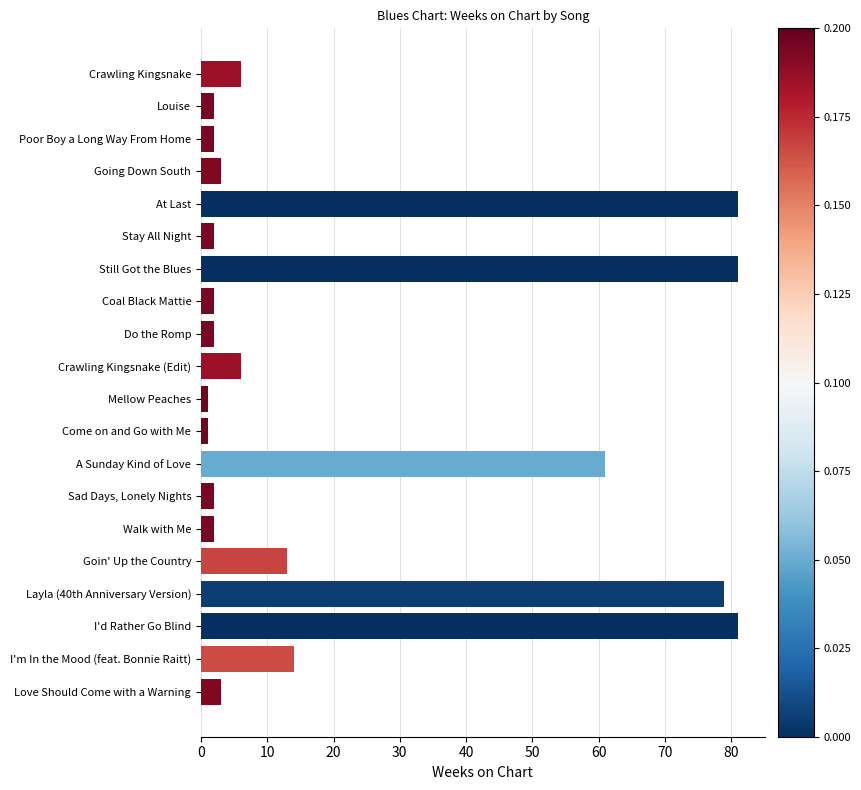

What is the difference between the maximum and second lowest values?

80